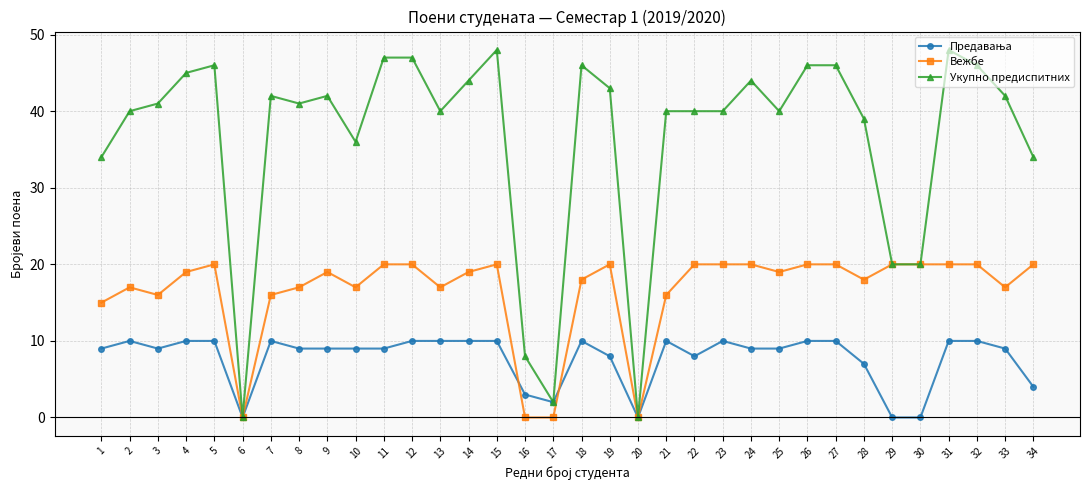

True or false: Укупно предиспитних has more than 0 points higher than both neighbors.

True